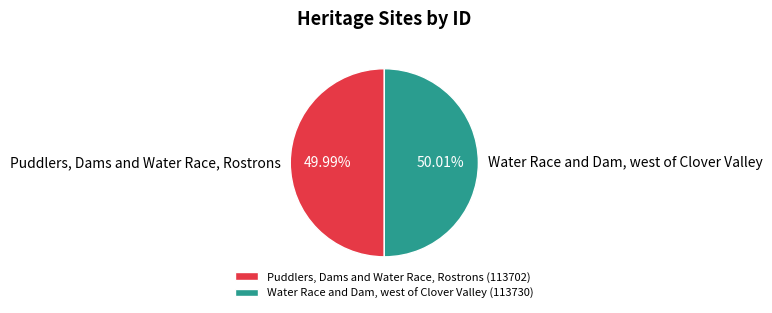

Approximately how many times larger is the value at Puddlers, Dams and Water Race, Rostrons compared to Water Race and Dam, west of Clover Valley?

1.0